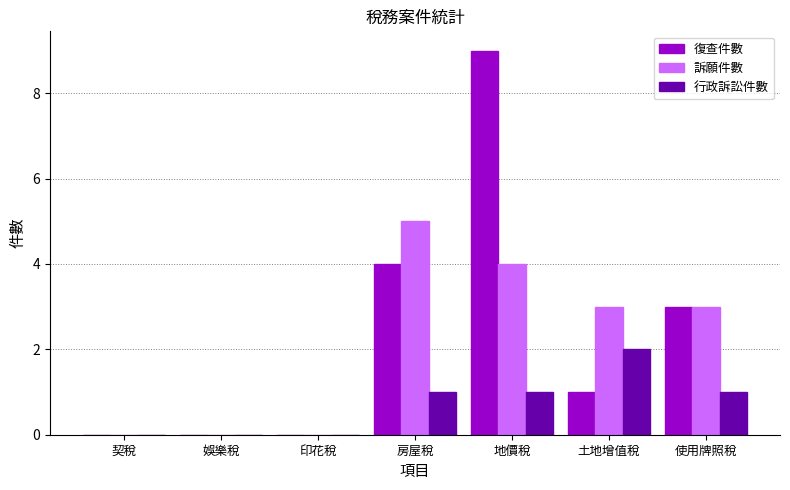

Which series has the largest total across all categories?

復查件數